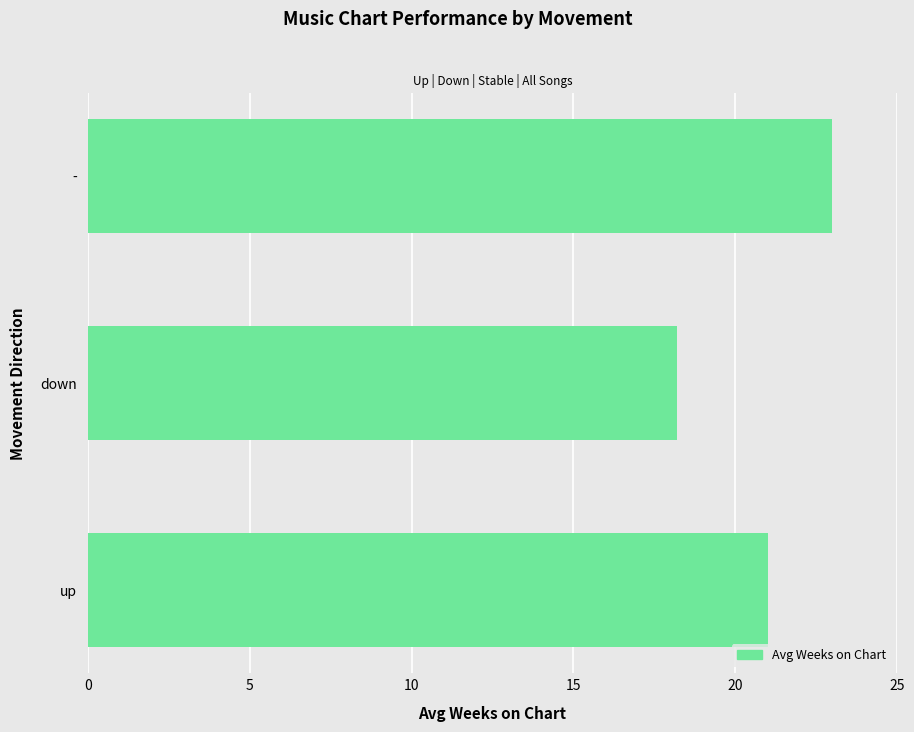

Rank the categories by value from lowest to highest.

down, up, -